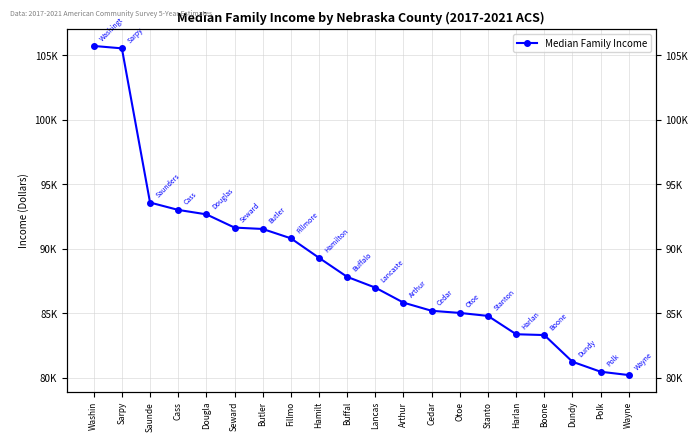

Which has a higher value, Butler or Polk?

Butler